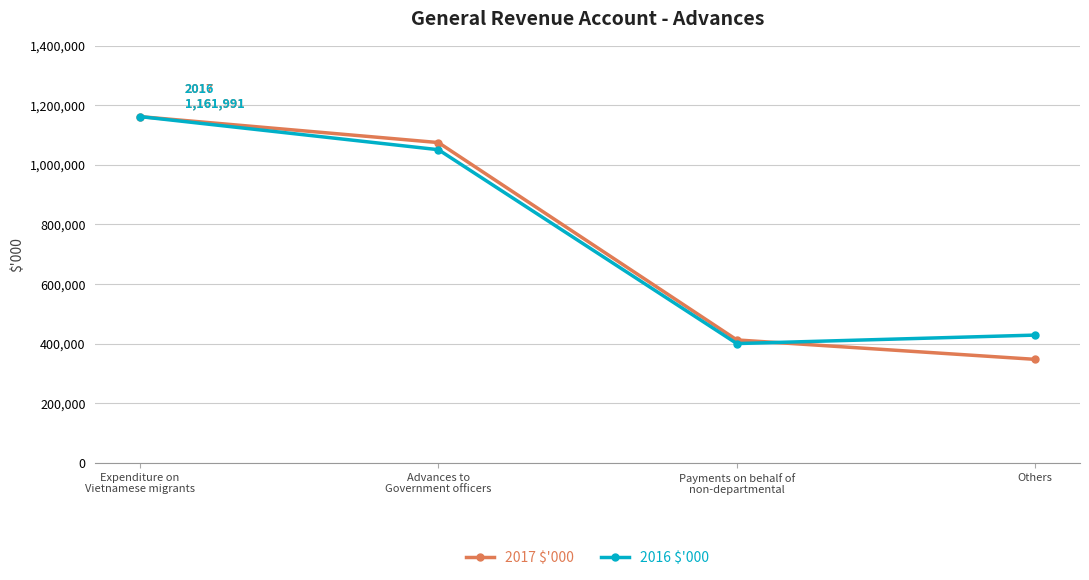

Reading left to right, extract all data points from this chart.

2017 $'000: 1161991	1074846	412483	347312
2016 $'000: 1161991	1050923	400314	428762